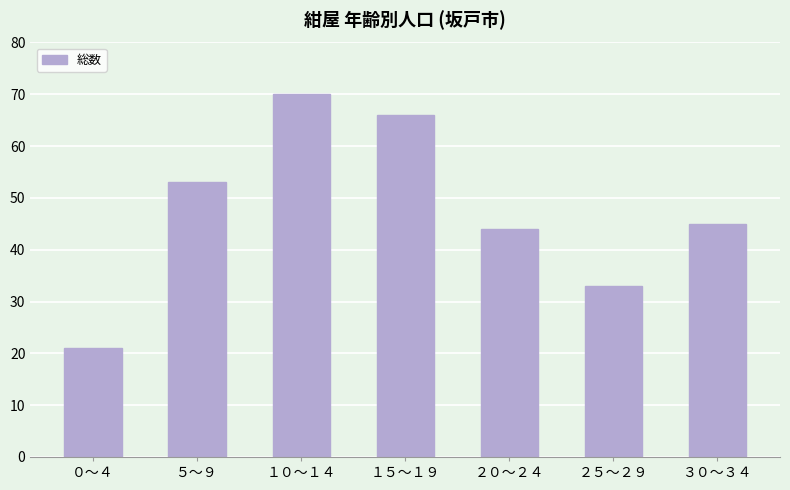

Approximately how many times larger is the value at ２５～２９ compared to ５～９?

0.6